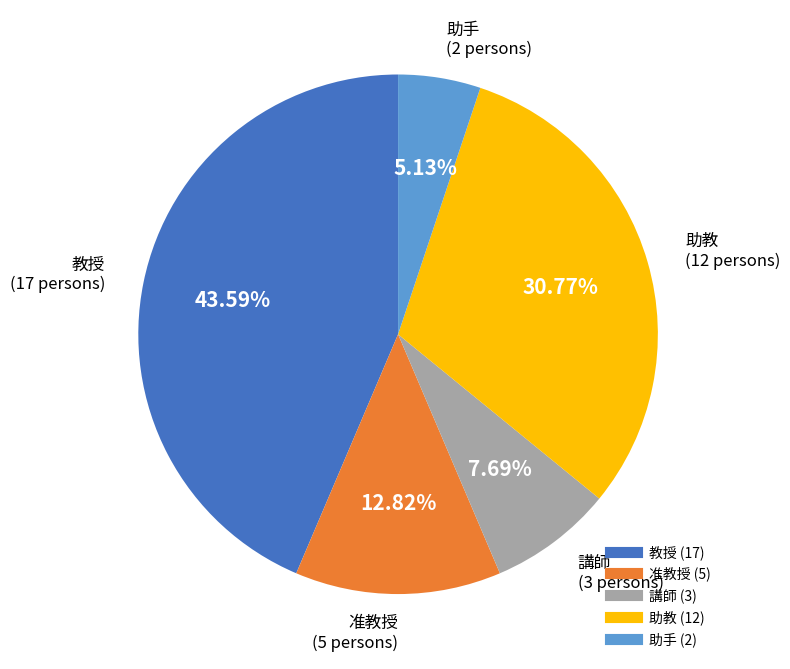

Does any single category account for the majority?

No